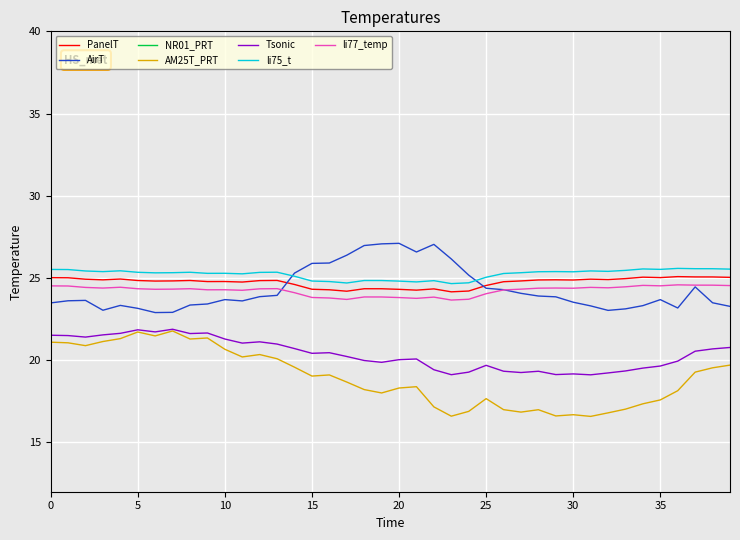

True or false: li77_temp and PanelT cross at least once.

False